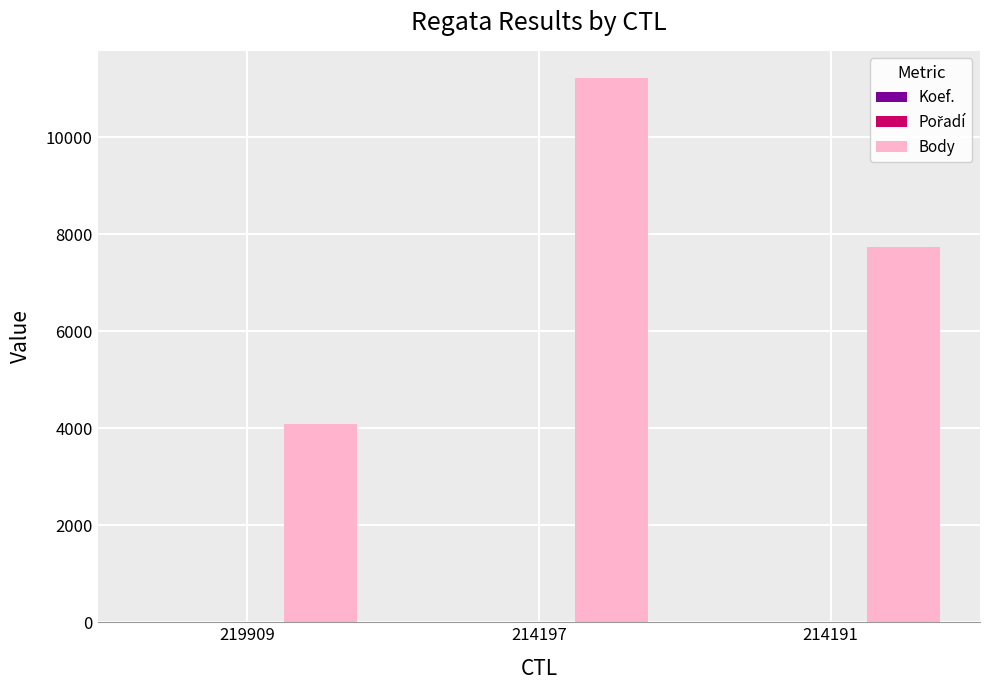

Count the Body values in the range 4096 to 11216.

3